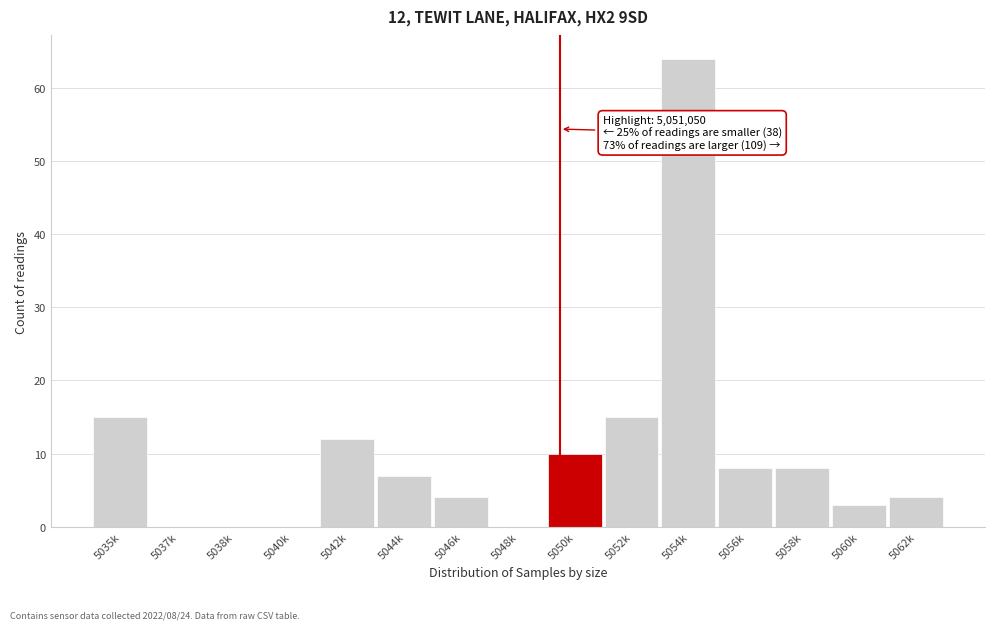

Reading right to left, what are all the values shown in this chart?

5062k=4	5060k=3	5058k=8	5056k=8	5054k=64	5052k=15	5050k=10	5048k=0	5046k=4	5044k=7	5042k=12	5040k=0	5038k=0	5037k=0	5035k=15